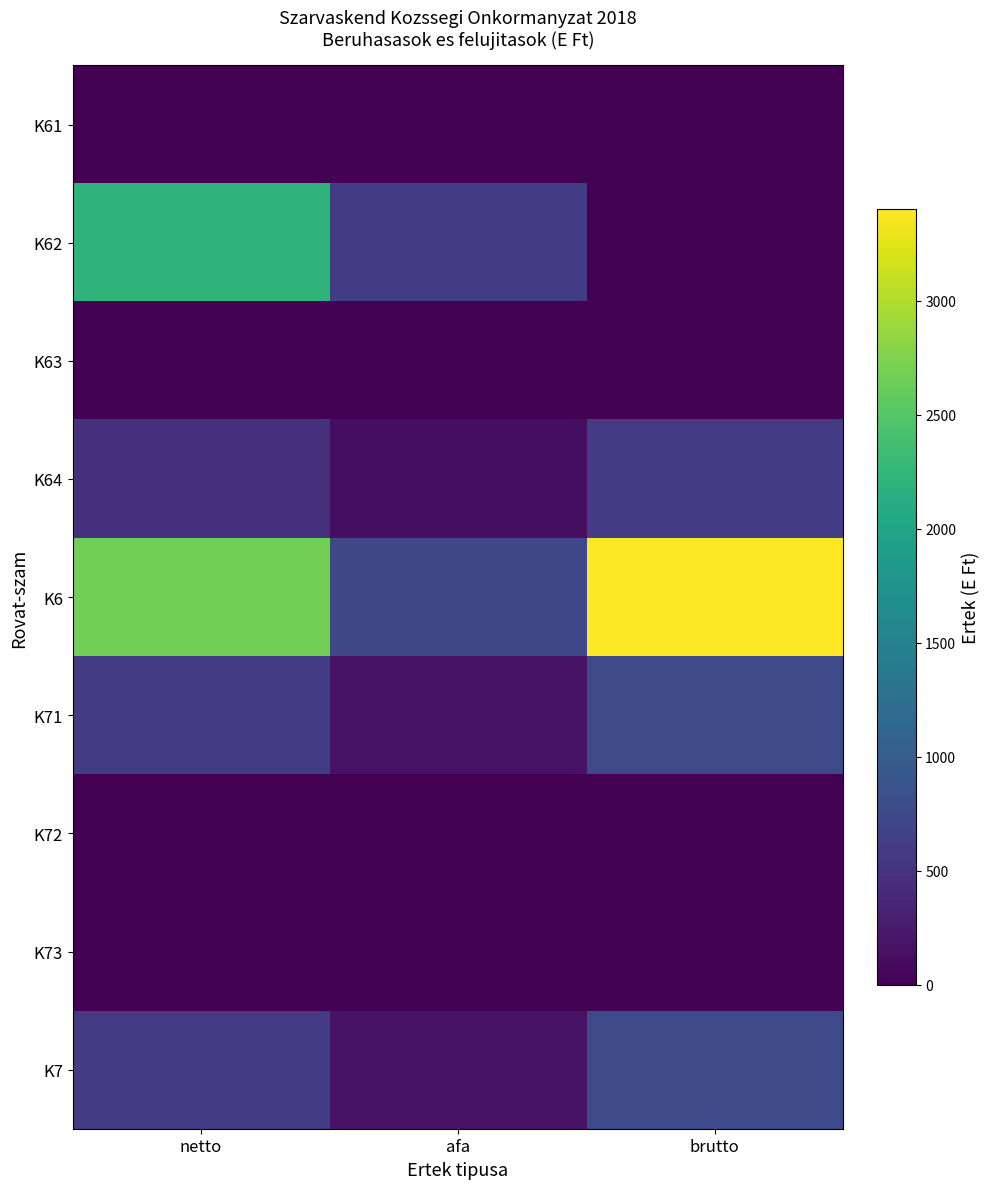

Which has a higher value, netto or brutto?

netto